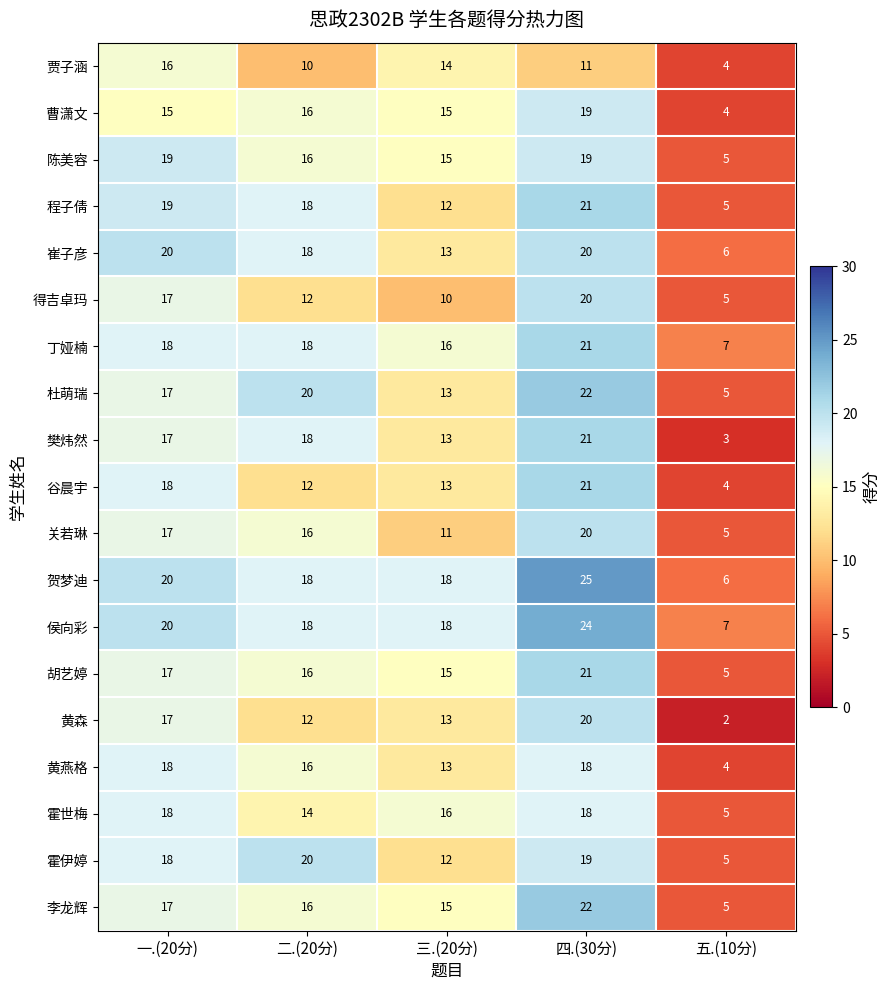

What is the spread (max minus min) of values at 四.(30分)?

14